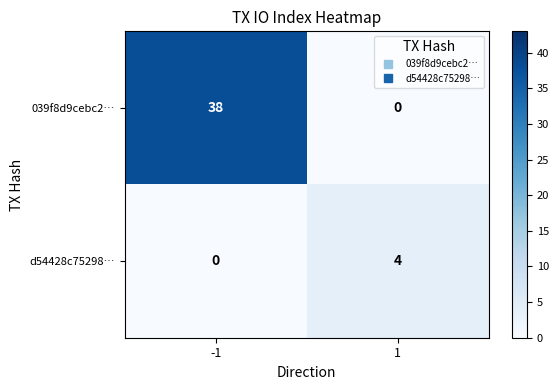

What is the maximum value for d54428c75298…?

4